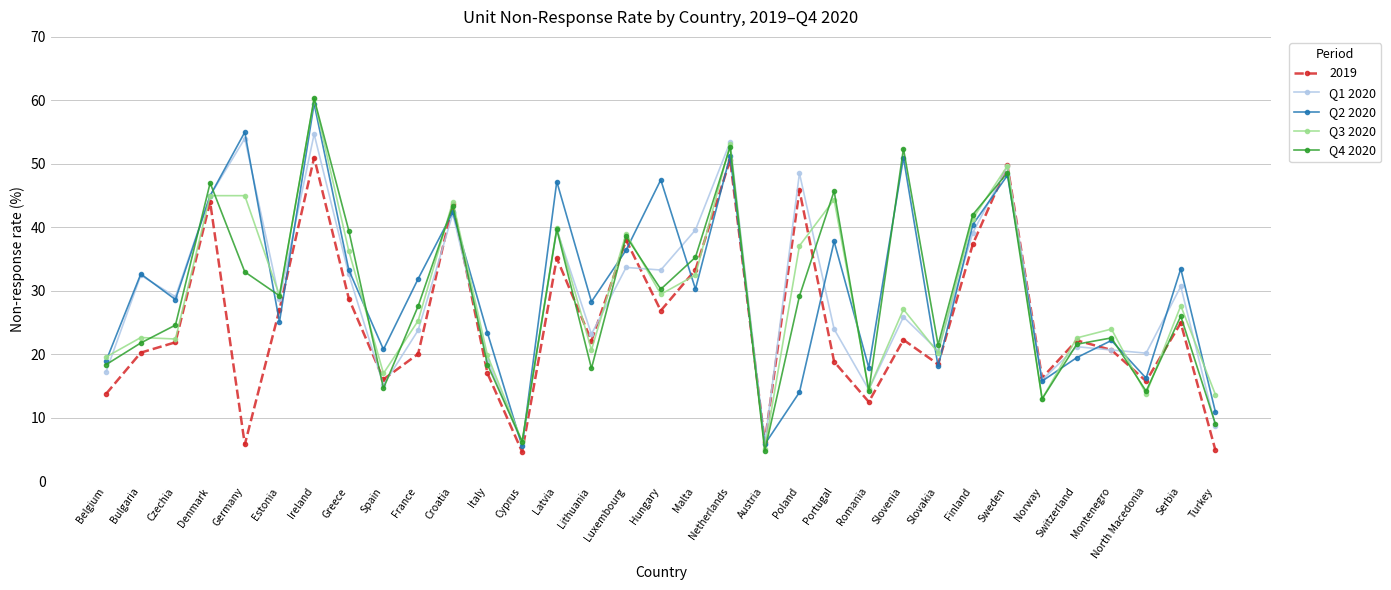

Which series has the largest total across all categories?

Q2 2020